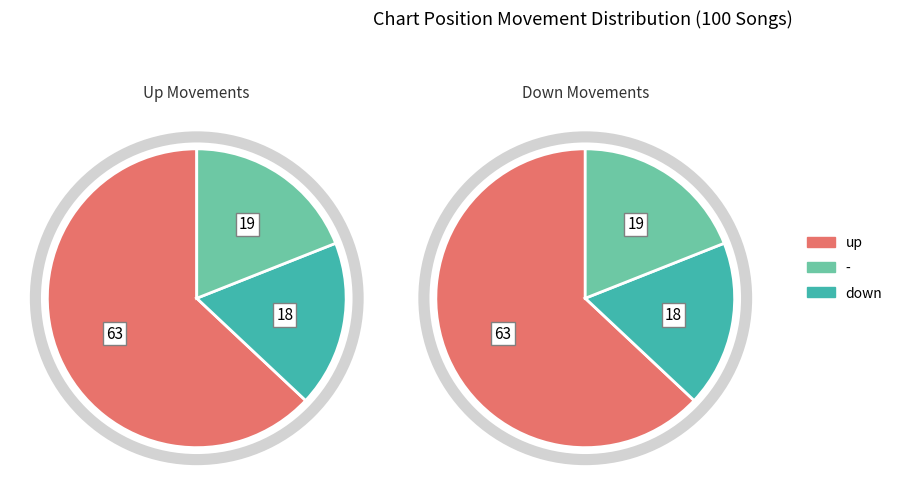

To the nearest percent, what is the difference between the - and up slice percentages?

44%